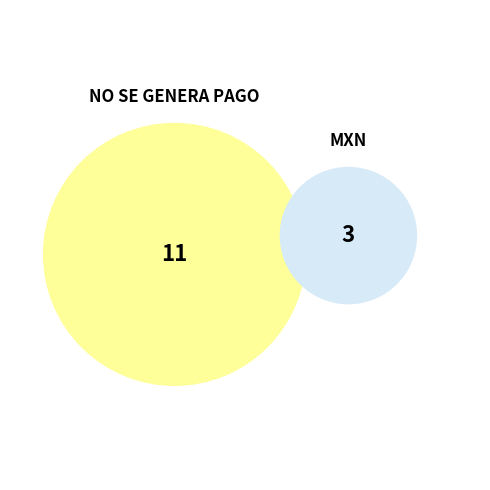

Count the number of slices in the pie.

2